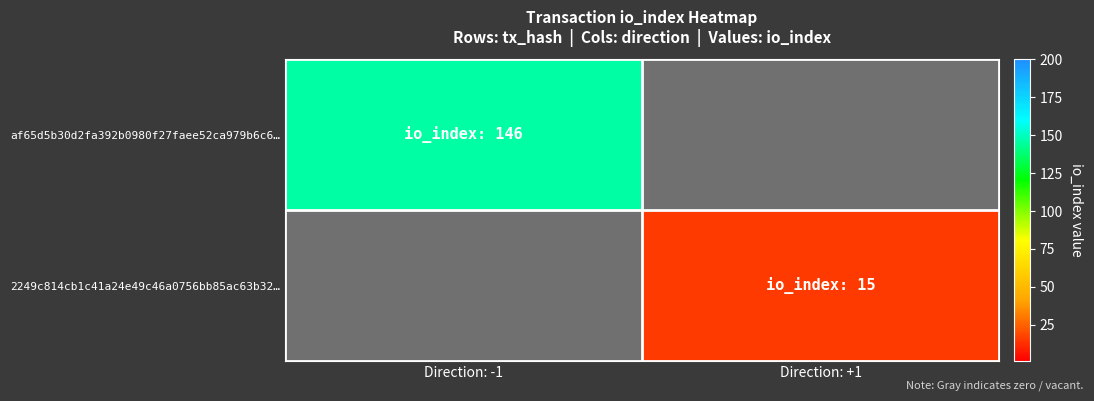

Read the af65d5b30d2fa392b0980f27faee52ca979b6c6… value at Direction: -1.

146.0